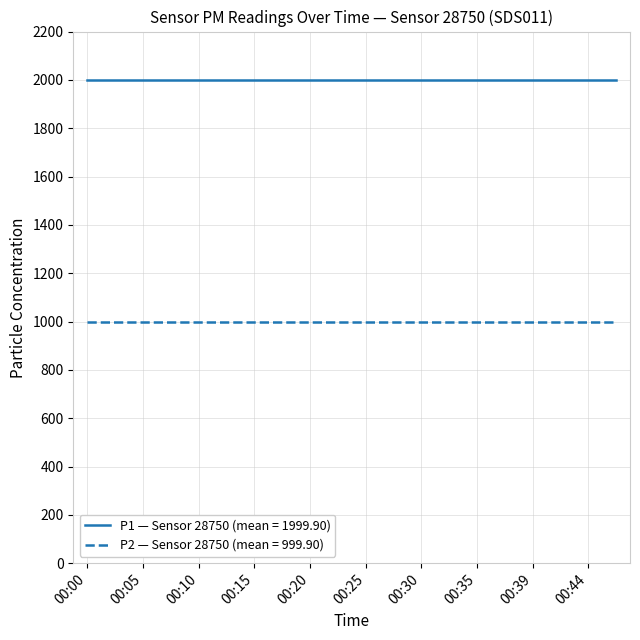

What is the maximum value for P1 — Sensor 28750 (mean = 1999.90)?

1999.9